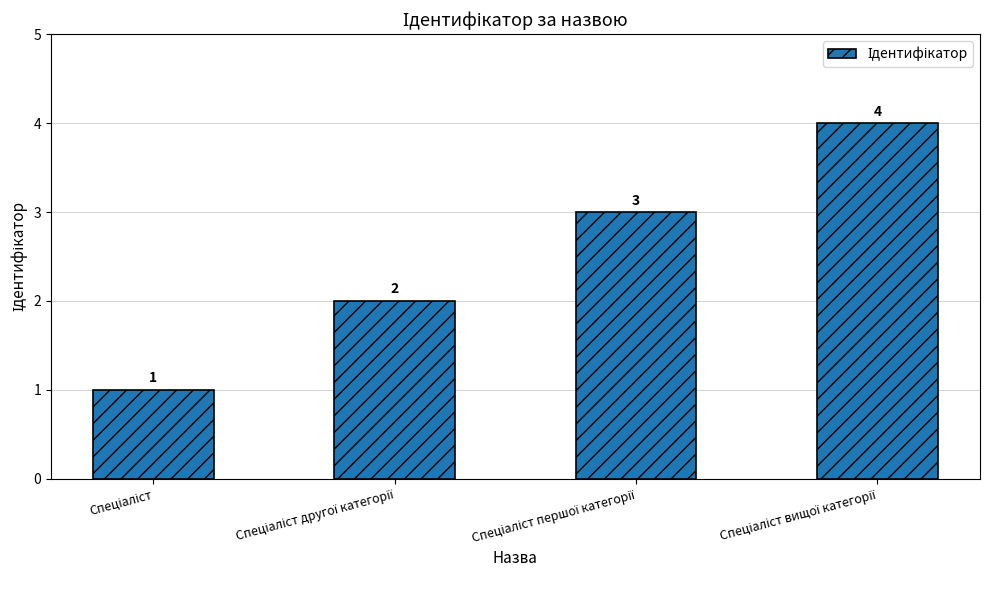

What is the value of the 1st bar from the left?

1